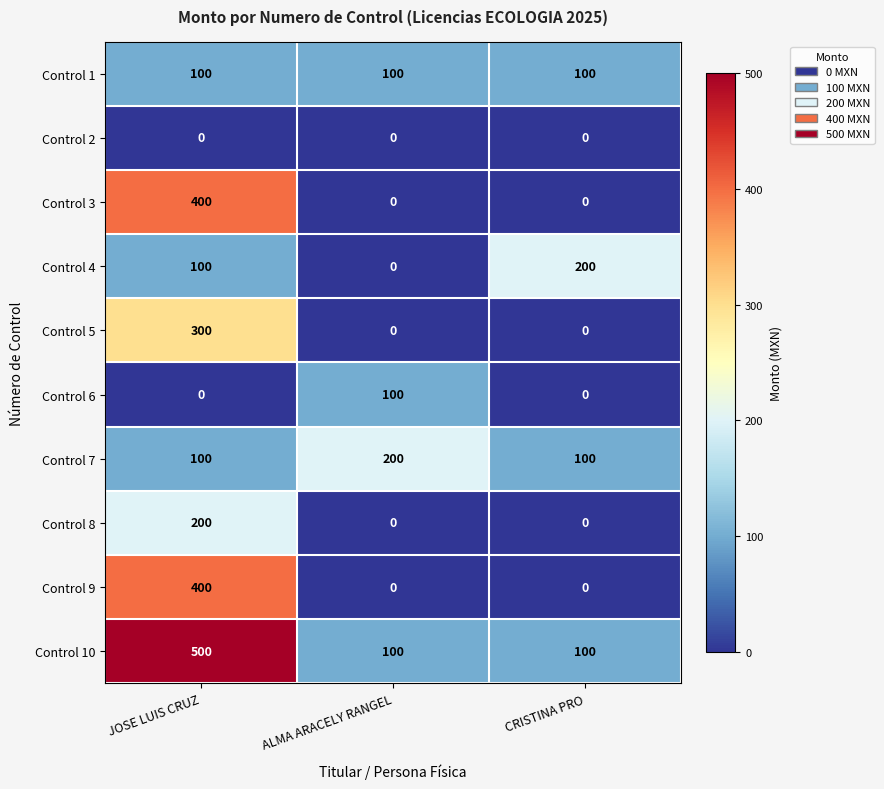

Which series has the largest total across all categories?

Control 10